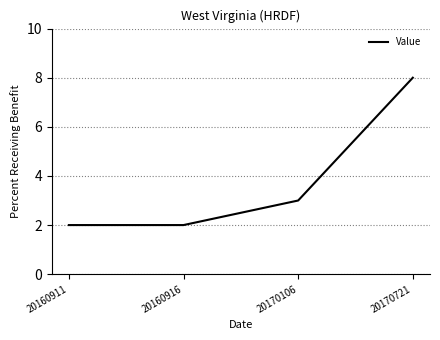

Where is the data nearest to the value 5?

20170106